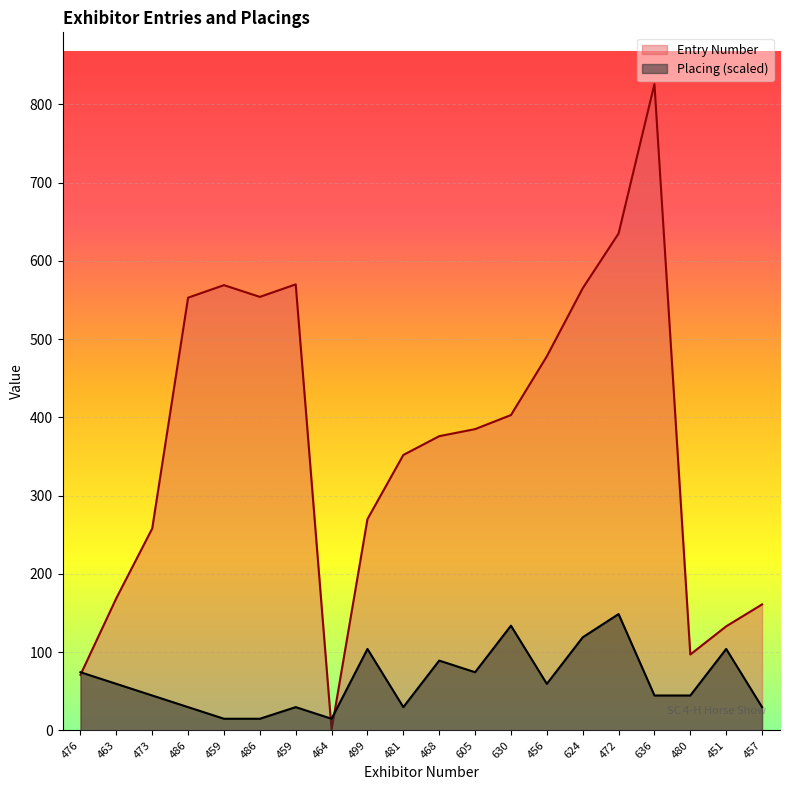

Which series has the largest total across all categories?

Entry Number